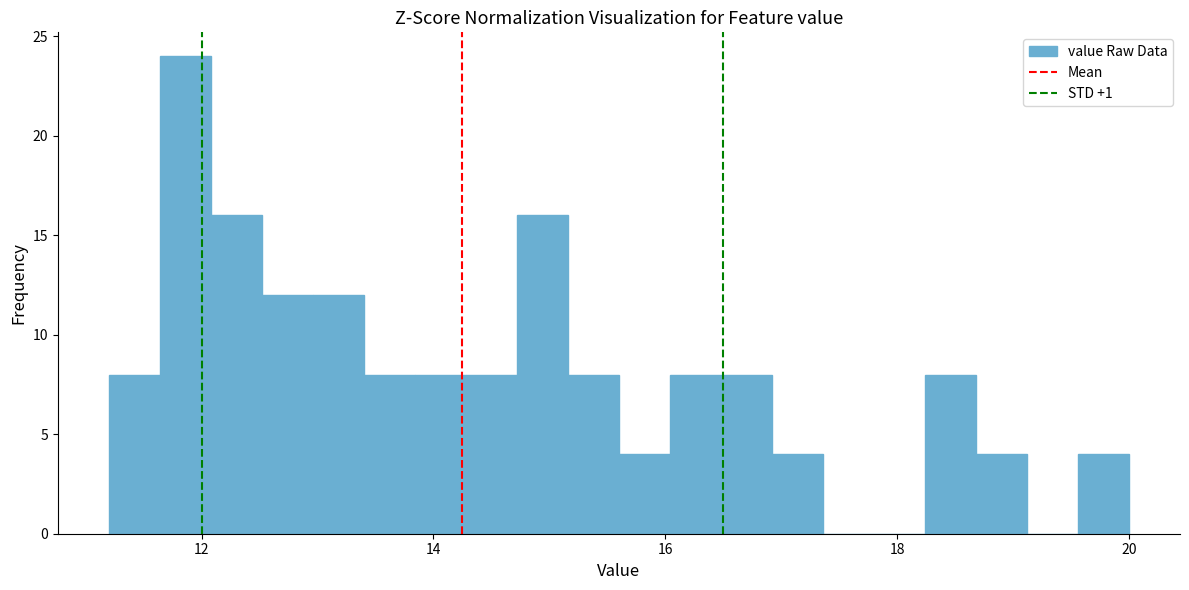

Around what value on the x-axis is the tallest bar? Give the approximate position of its centre, as read against the axis.

11.8